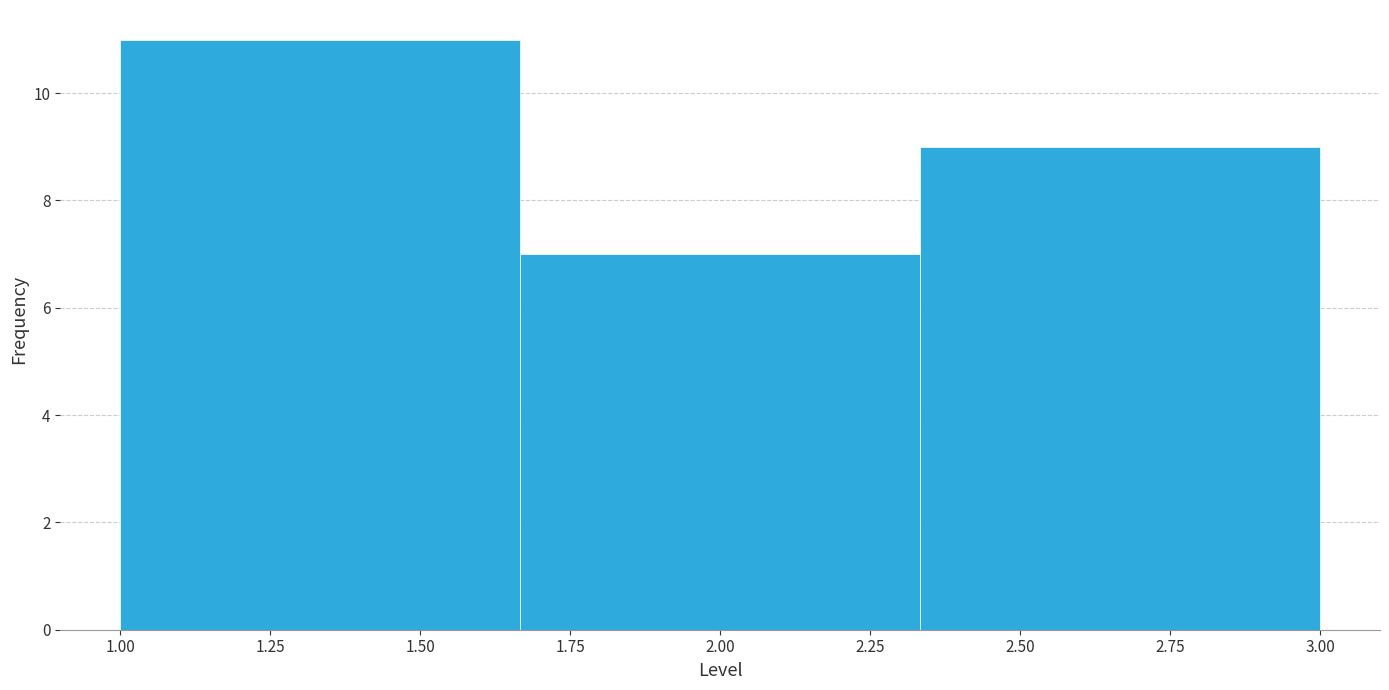

Reading left to right, transcribe this chart: for each bar, give the range it covers on the x-axis and its height. Neither the bar edges nor the heights are printed on the chart, so give them approximately, as read against the axes.

1.00 to 1.65: 11
1.65 to 2.35: 7
2.35 to 3.00: 9